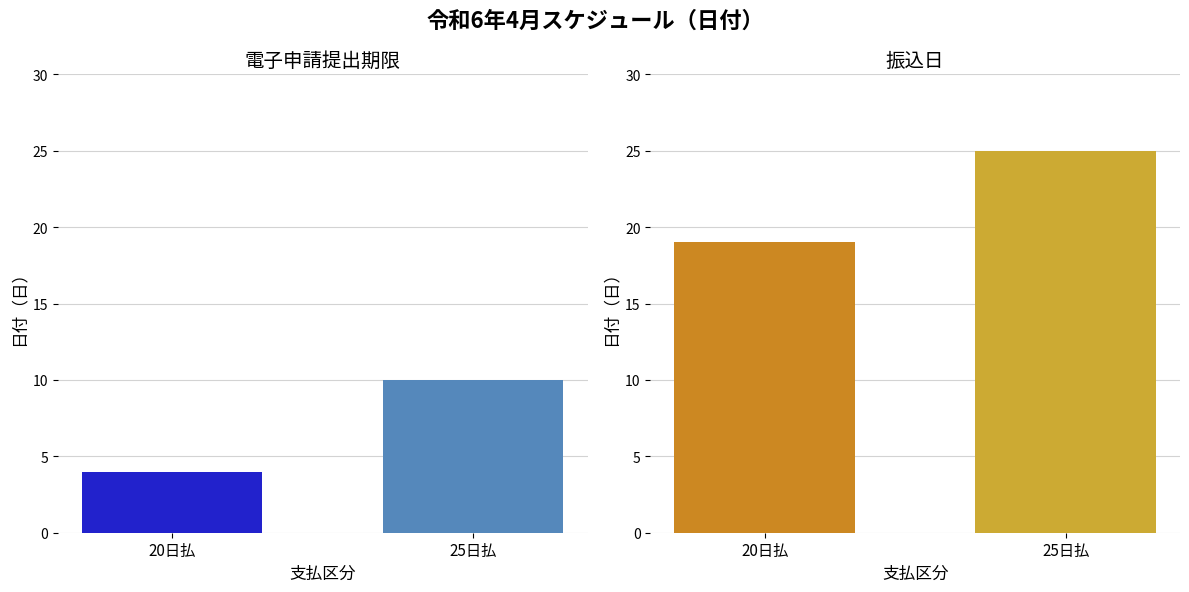

Rank the series by their average value, from lowest to highest.

20日払, 25日払